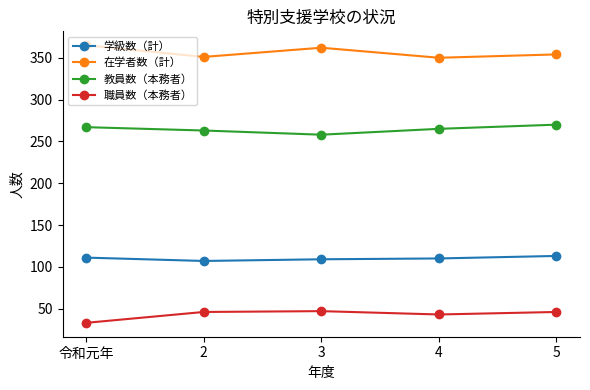

What is the difference between the second highest and minimum values in the 教員数（本務者） series?

9